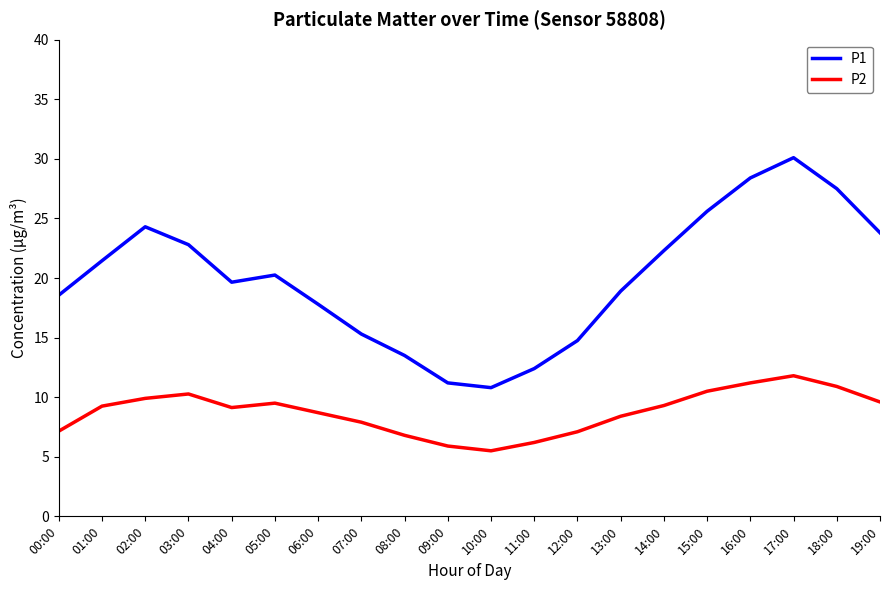

The P2 series shows 6.8 at 08:00. True or false?

True